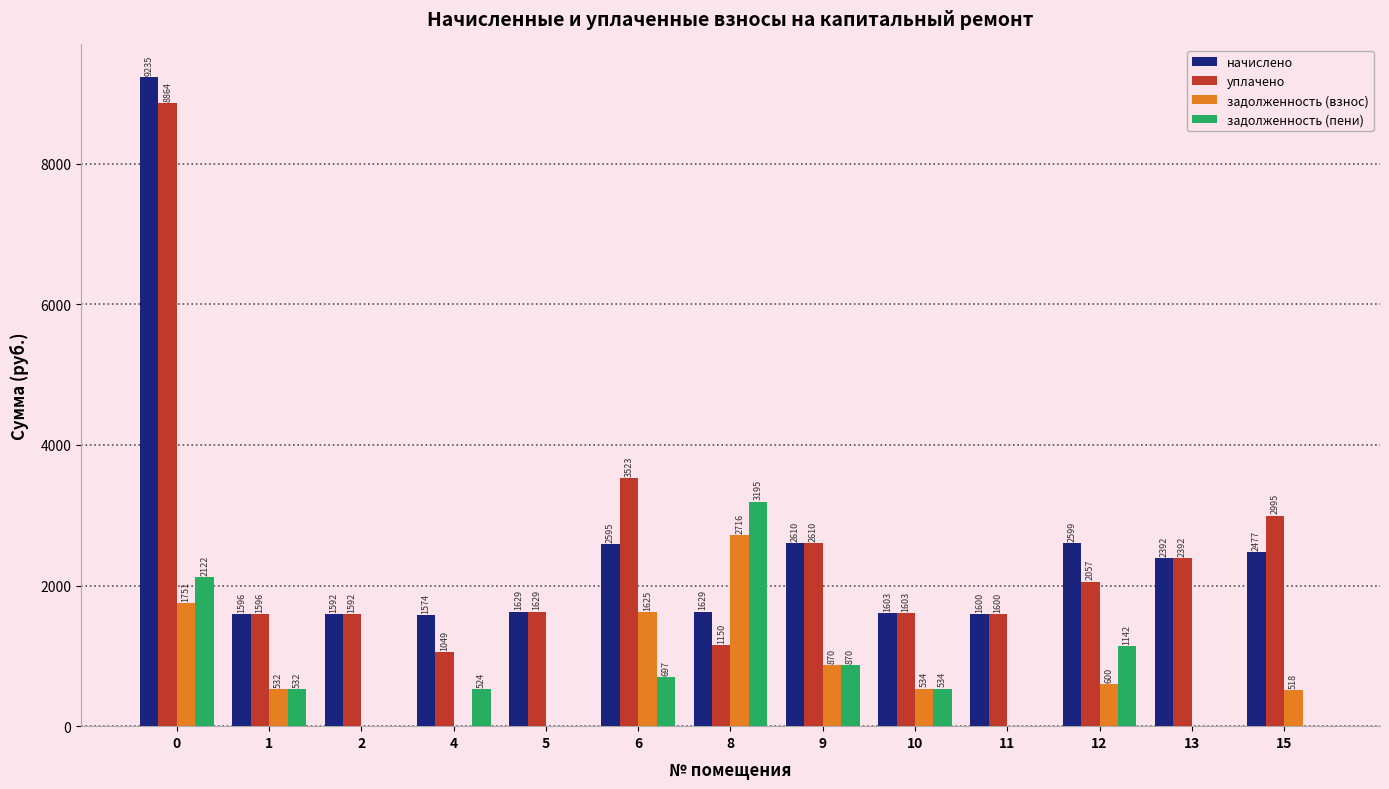

At which label does задолженность (взнос) reach its peak?

8